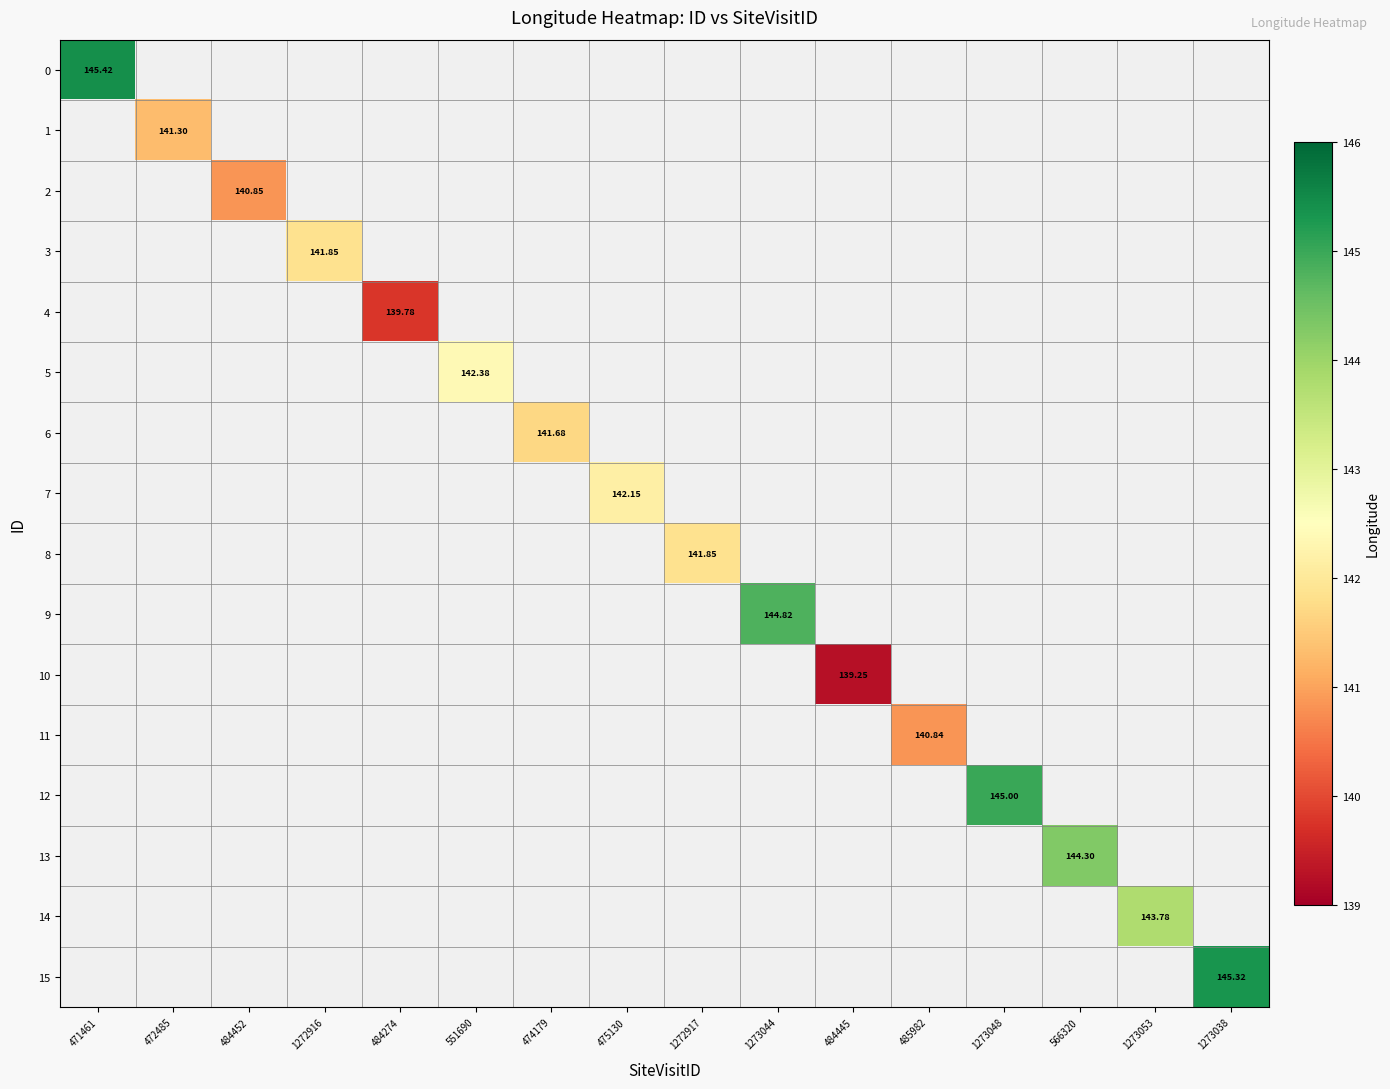

Which has a higher value, 475130 or 1273053?

1273053